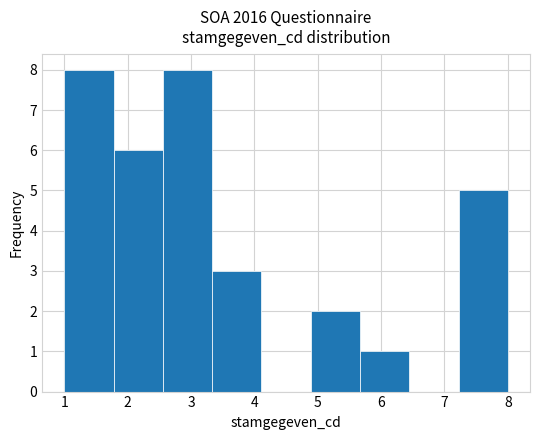

How tall is the bar that spans 2.6 to 3.3 on the x-axis? Neither the bar edges nor the heights are printed on the chart, so give them approximately, as read against the axes.

8